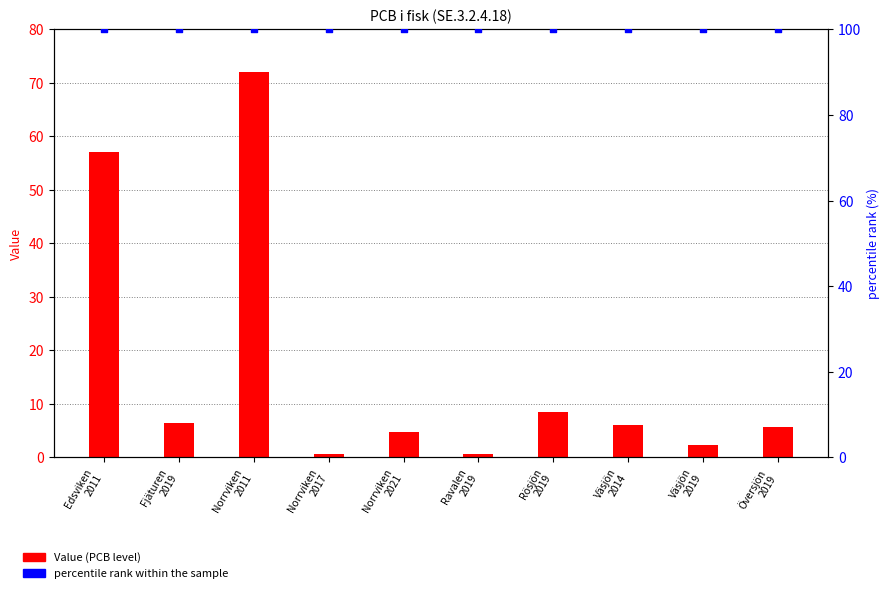

At which category is the sum across all series the highest?

Norrviken
2011